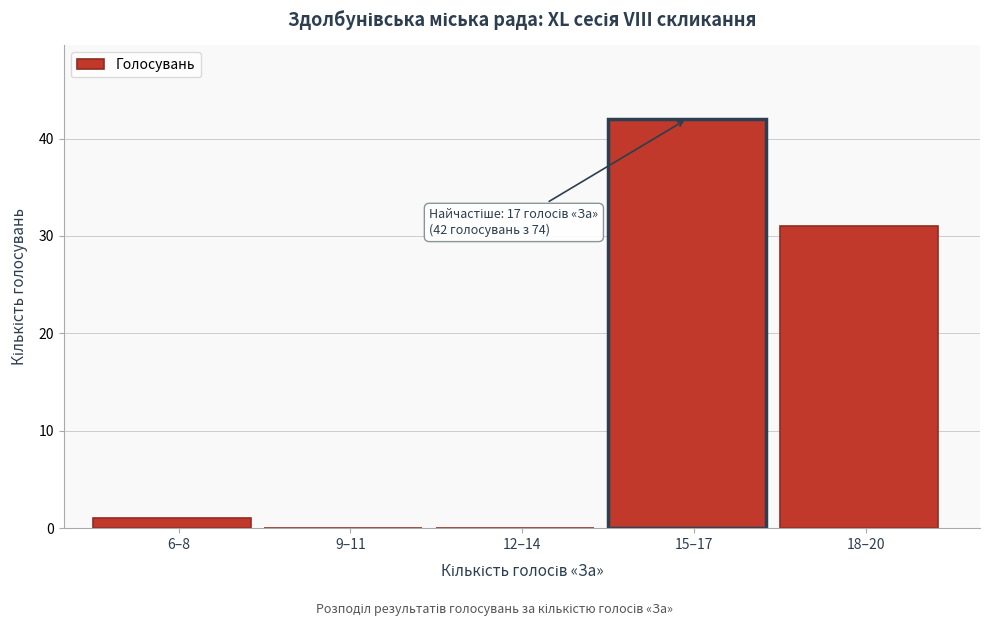

Reading left to right, transcribe all the data shown in this chart.

6–8=1	9–11=0	12–14=0	15–17=42	18–20=31